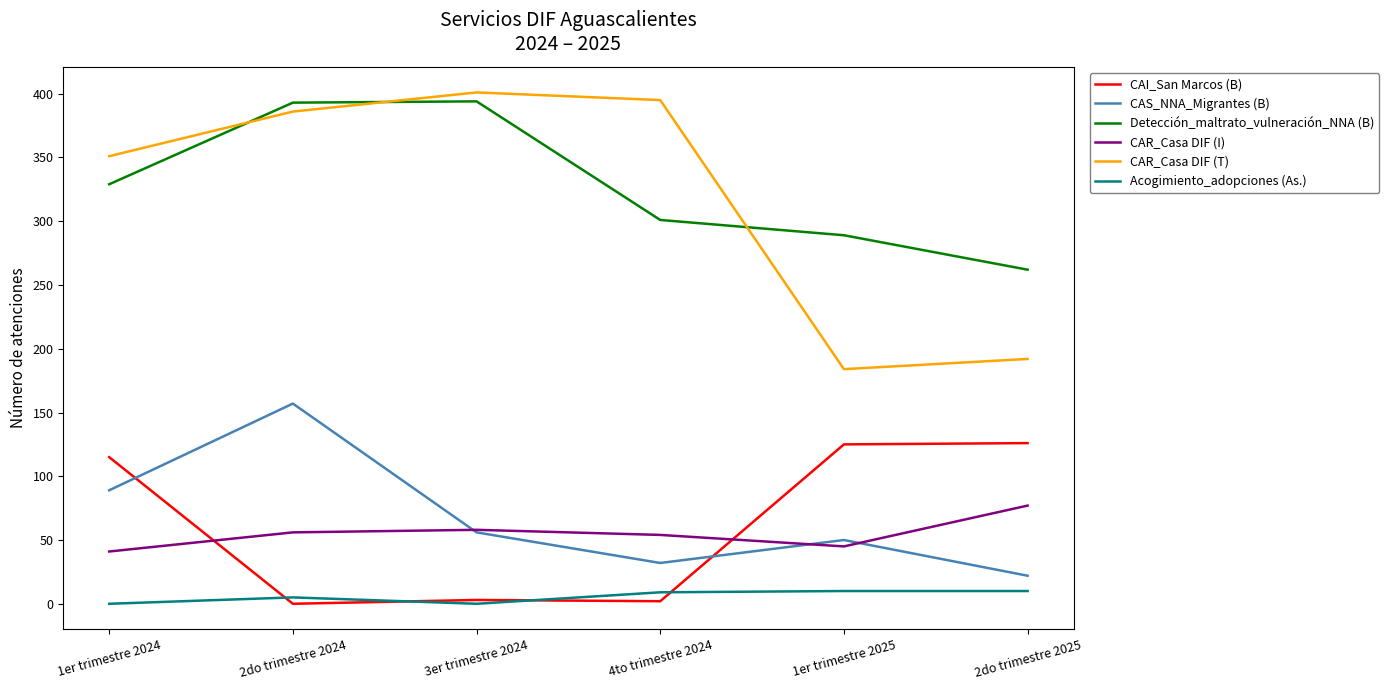

What is the approximate value of CAS_NNA_Migrantes (B) at 2do trimestre 2025?

22